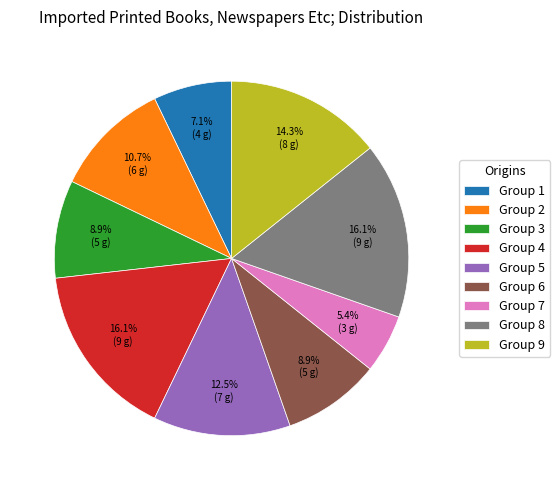

Approximately how many times larger is the value at Group 2 compared to Group 5?

0.9